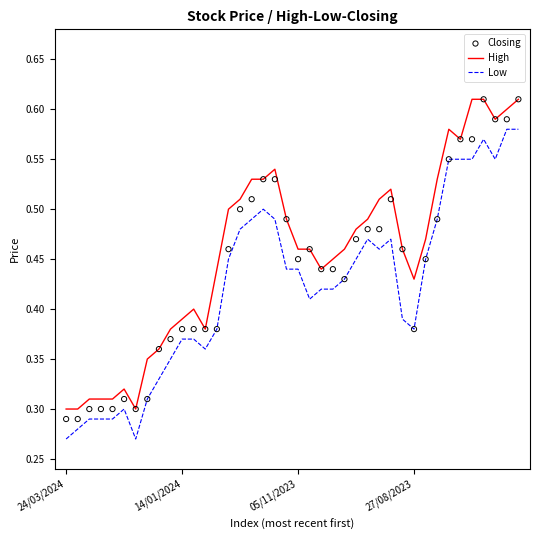

What is the total value across all series at 15?

1.5